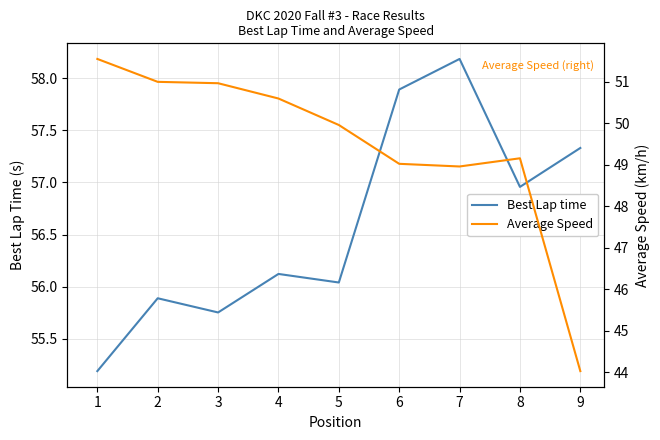

The Best Lap time series shows 33.9 at 4. True or false?

False